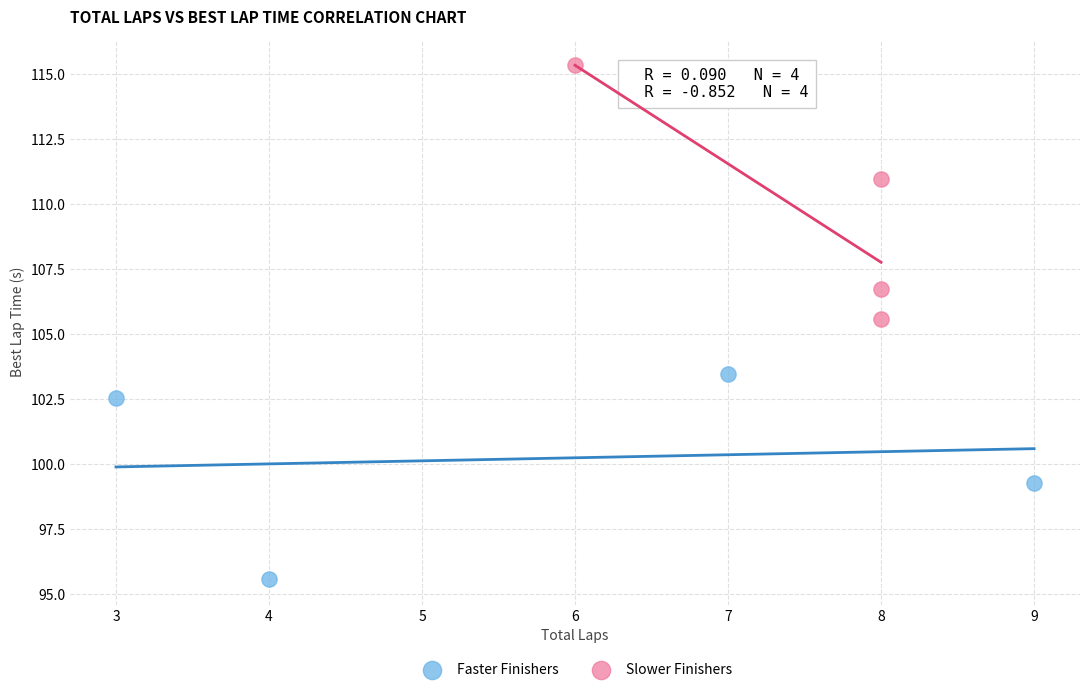

Which series contains the highest Y value?

Slower Finishers